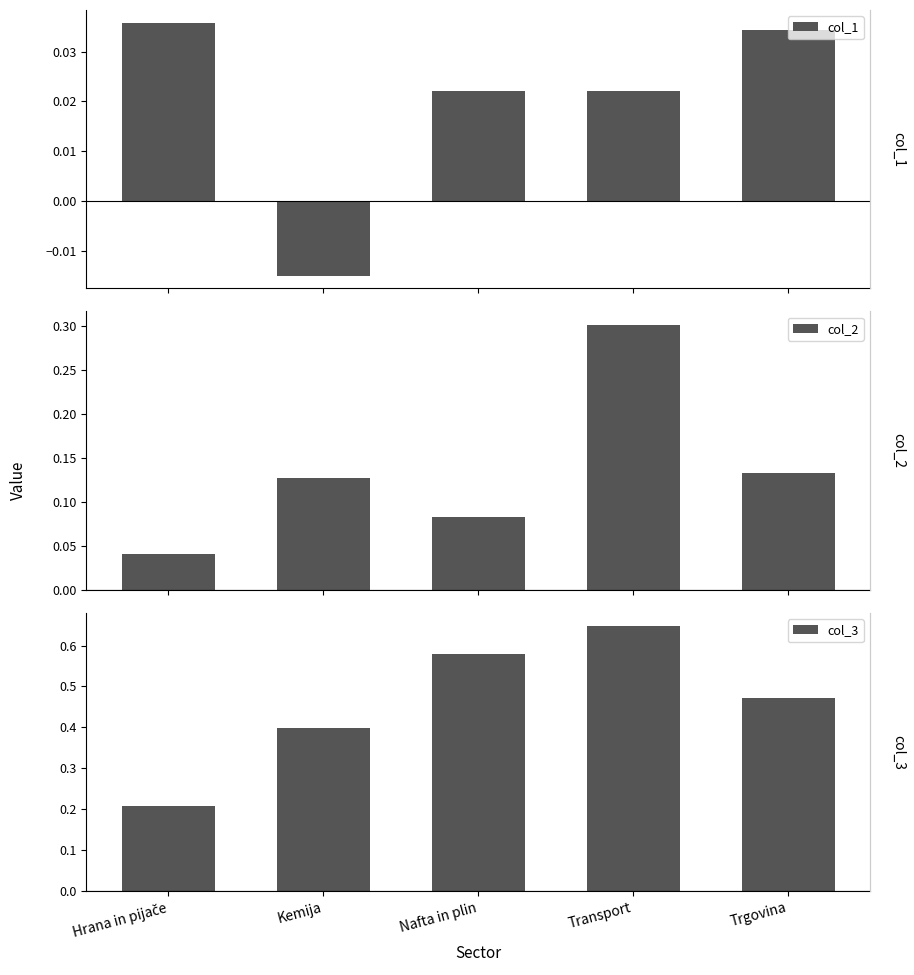

Reading right to left, extract all data points from this chart.

col_1: Trgovina=0.0	Transport=0.0	Nafta in plin=0.0	Kemija=-0.0	Hrana in pijače=0.0
col_2: Trgovina=0.1	Transport=0.3	Nafta in plin=0.1	Kemija=0.1	Hrana in pijače=0.0
col_3: Trgovina=0.5	Transport=0.6	Nafta in plin=0.6	Kemija=0.4	Hrana in pijače=0.2